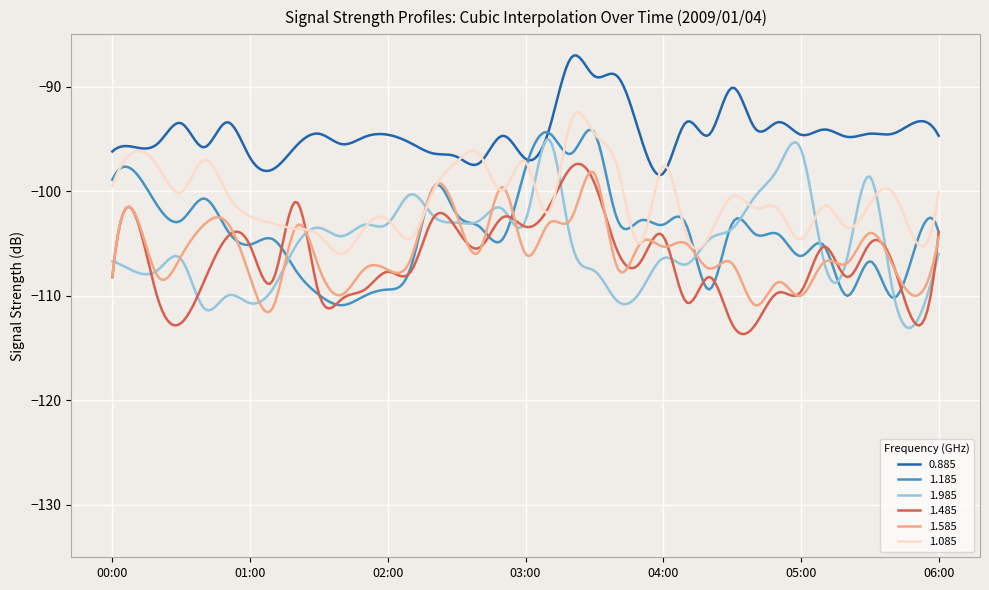

What is the minimum value shown in the chart?

-113.7